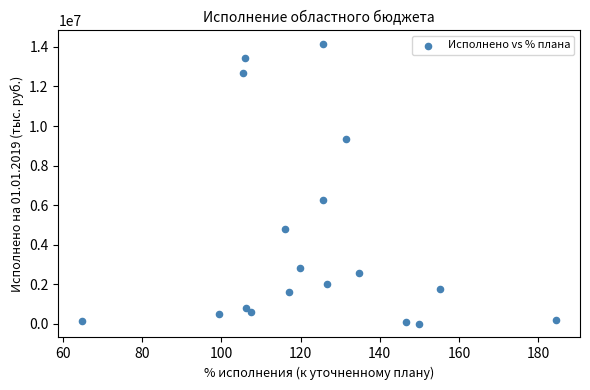

What is the range of X values (max minus min)?

119.7